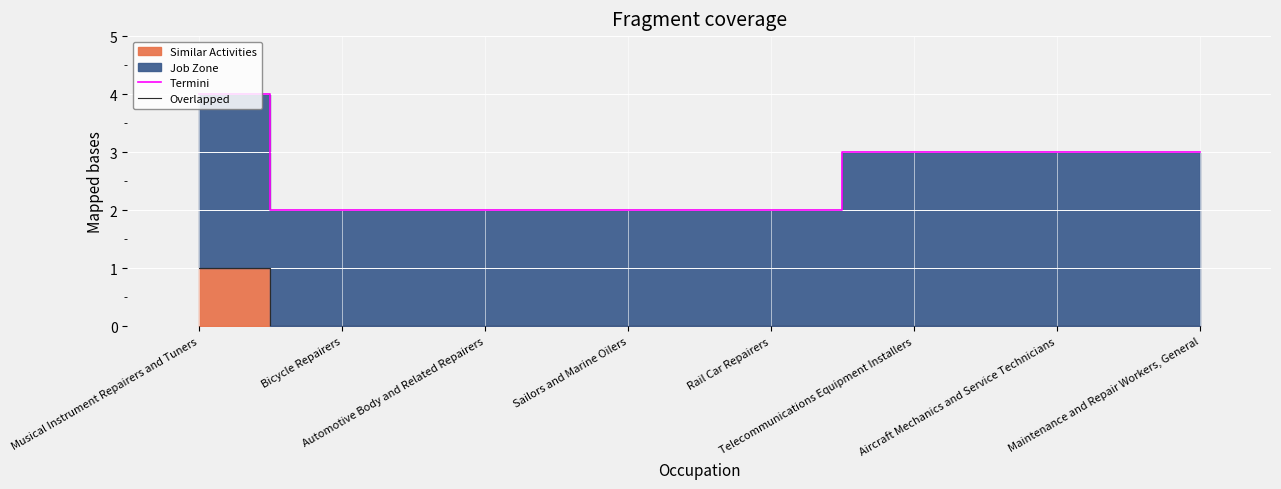

The Overlapped series shows 0 at Rail Car Repairers. True or false?

True